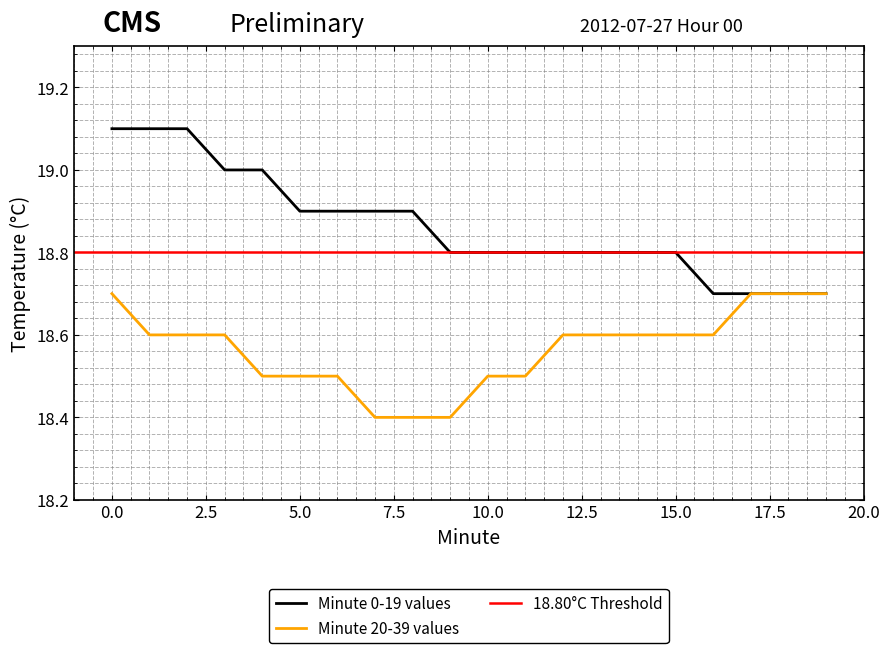

True or false: Minute 0-19 values has more than 1 points higher than both neighbors.

False